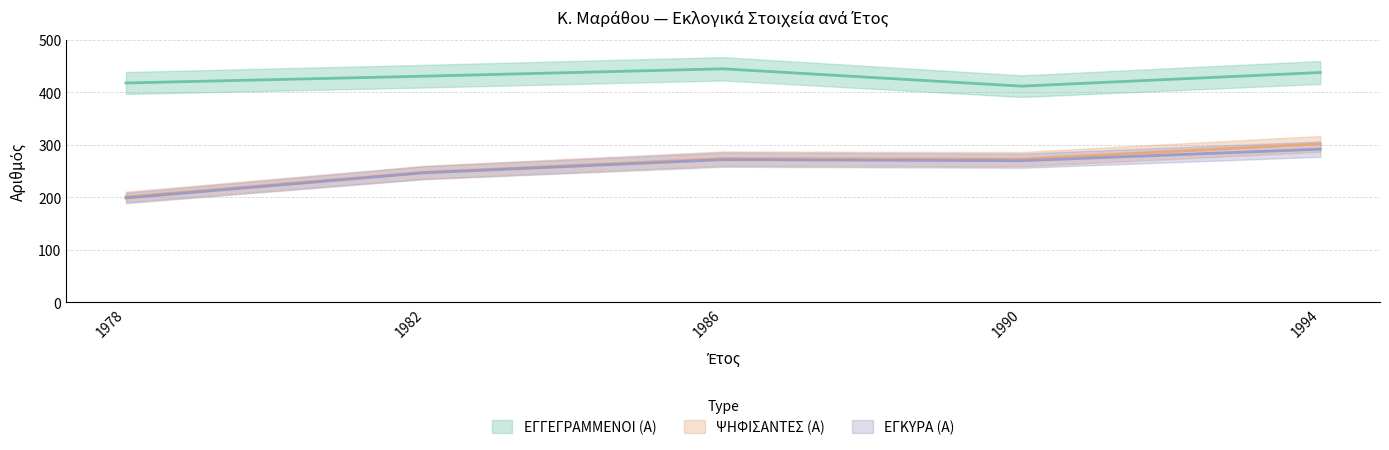

The ΕΓΓΕΓΡΑΜΜΕΝΟΙ (Α) series shows 445 at 1986. True or false?

True